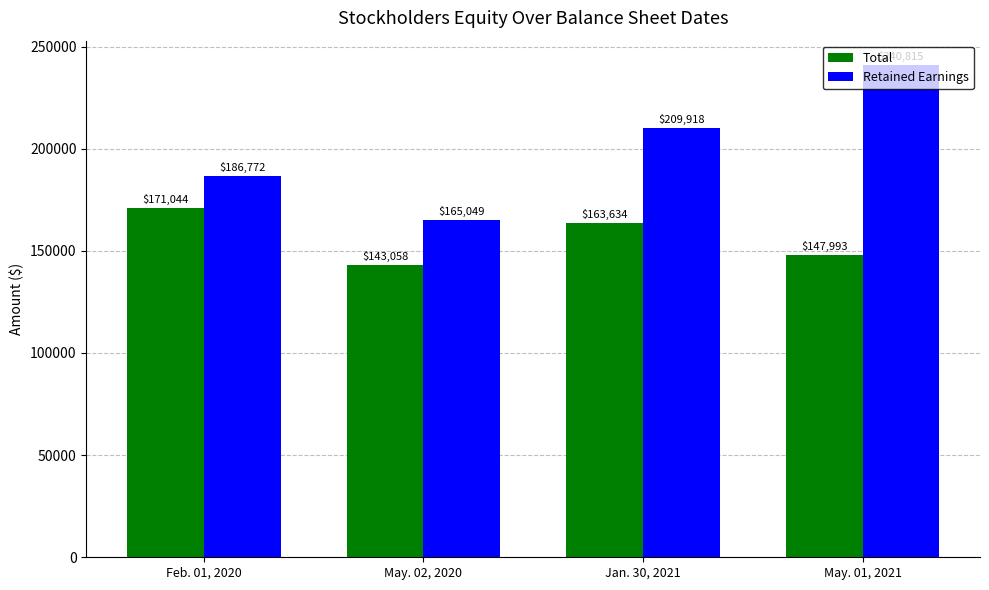

At which label does Total first exceed 163634?

Feb. 01, 2020